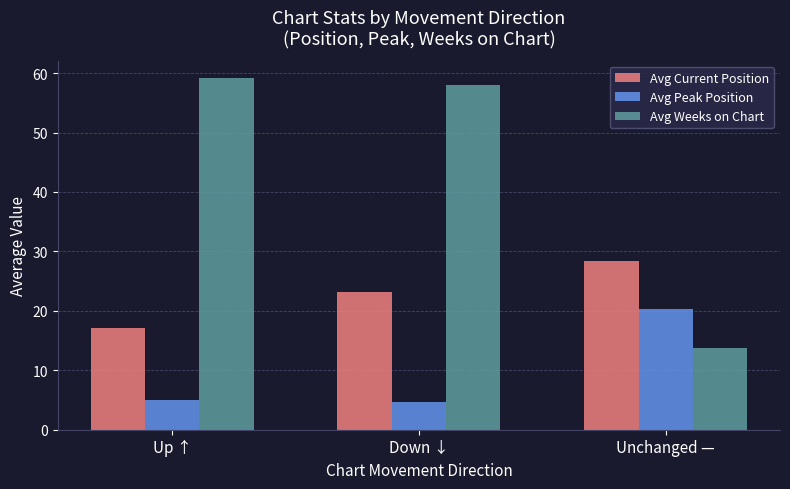

Which series has the largest total across all categories?

Avg Weeks on Chart